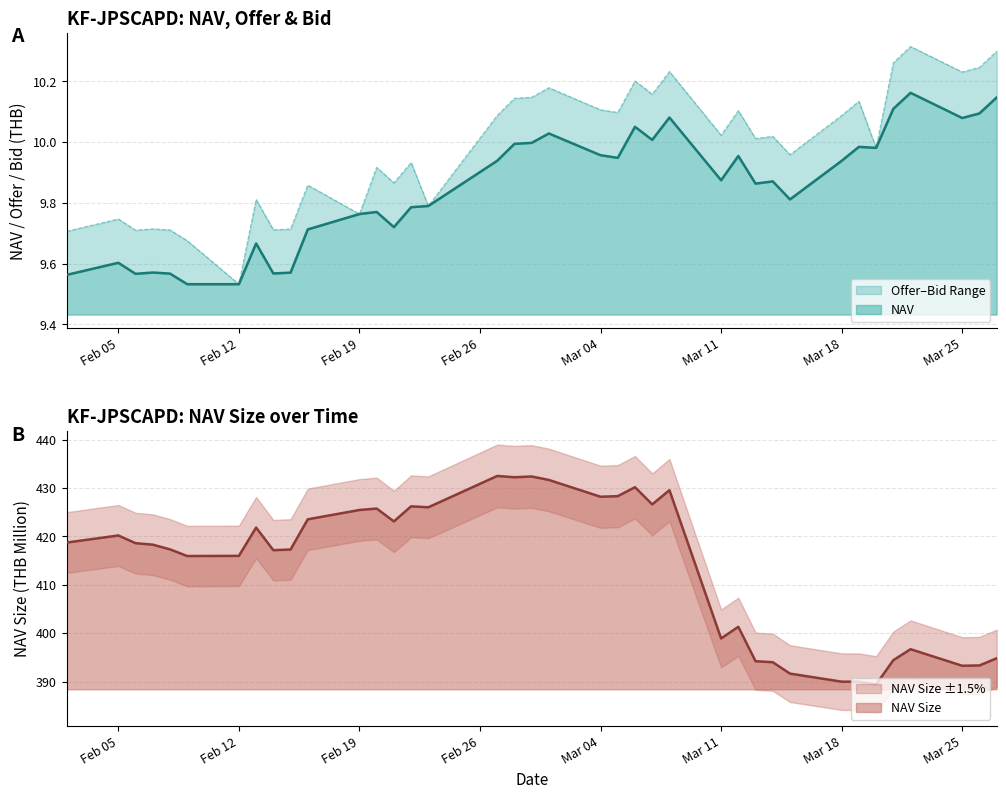

Is it true that NAV_Size equals 418.7 at NAV?

True